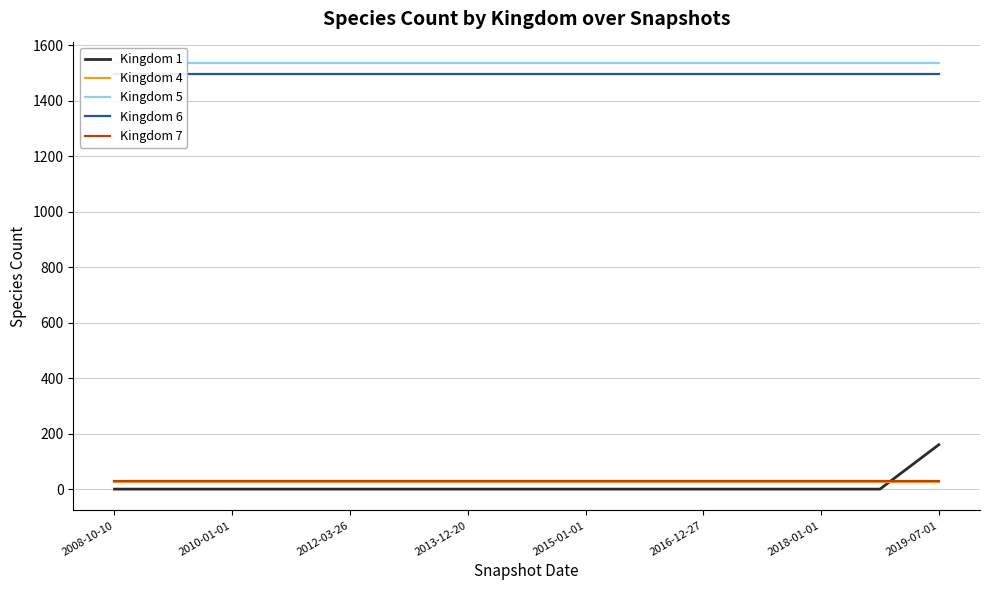

At which label does Kingdom 7 reach its minimum?

2008-10-10